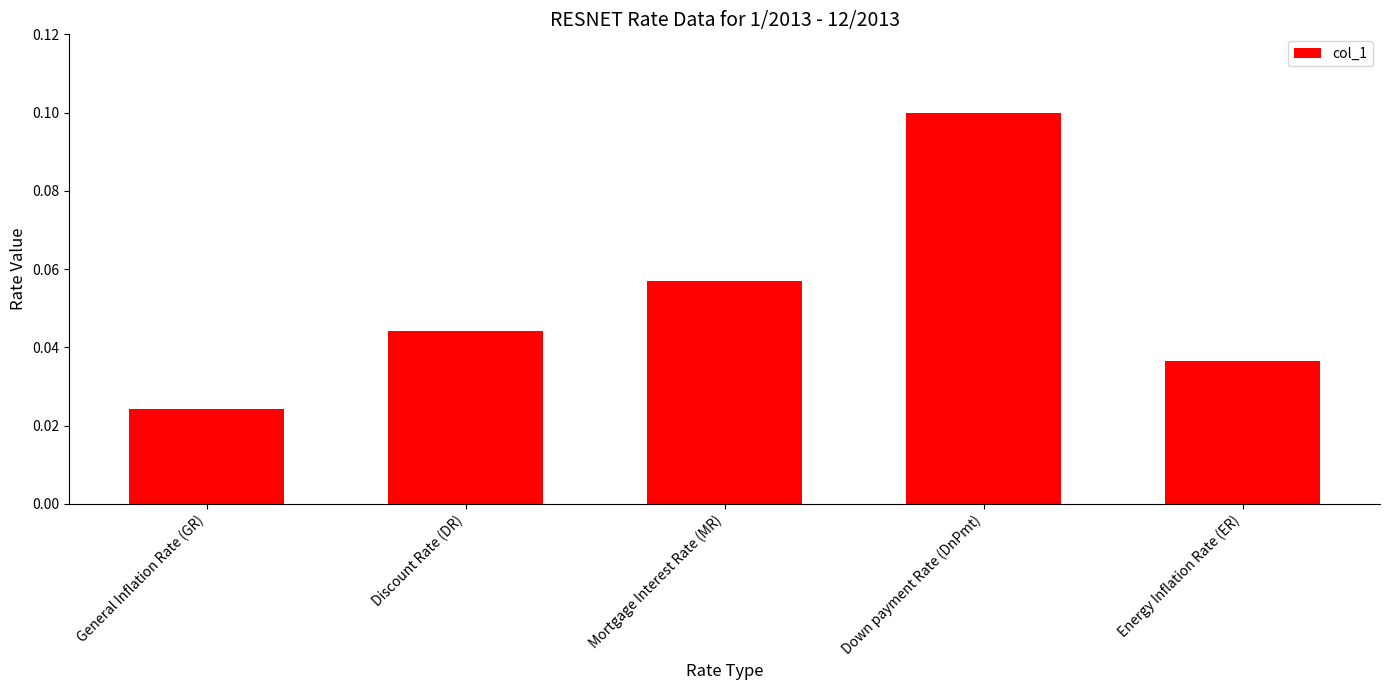

Which label corresponds to the largest value in the chart?

Down payment Rate (DnPmt)